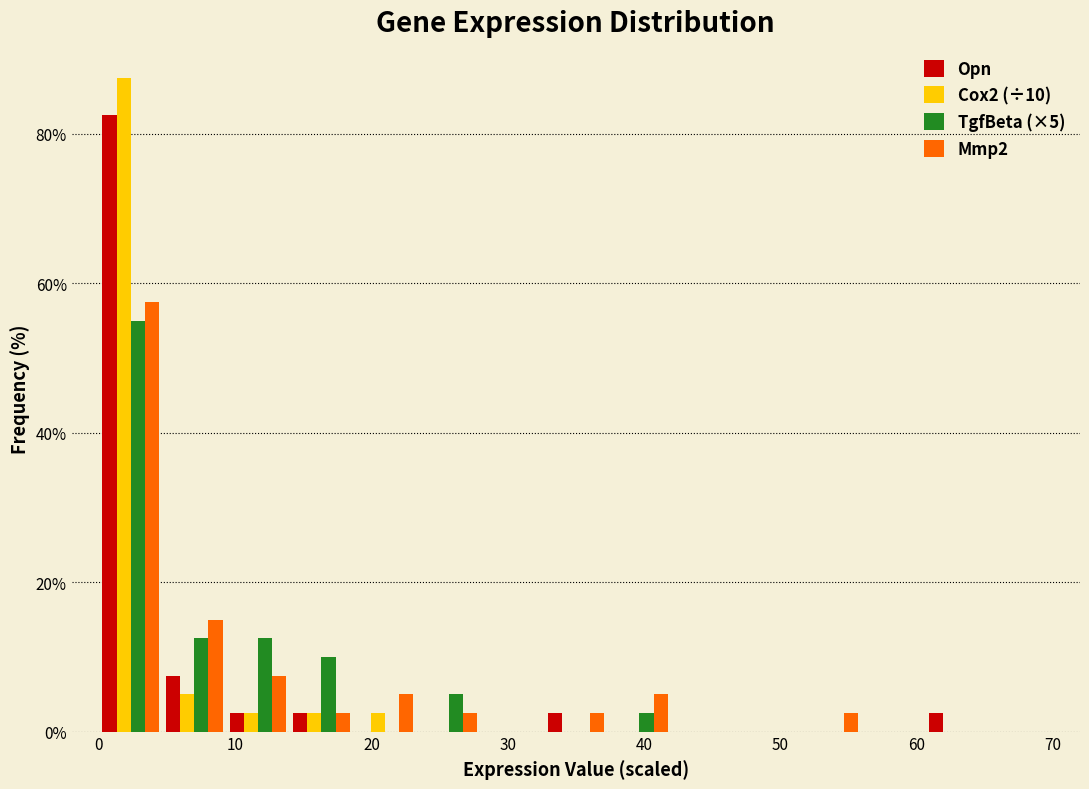

In the Mmp2 series, which range on the x-axis has the tallest bar?

0 to 5